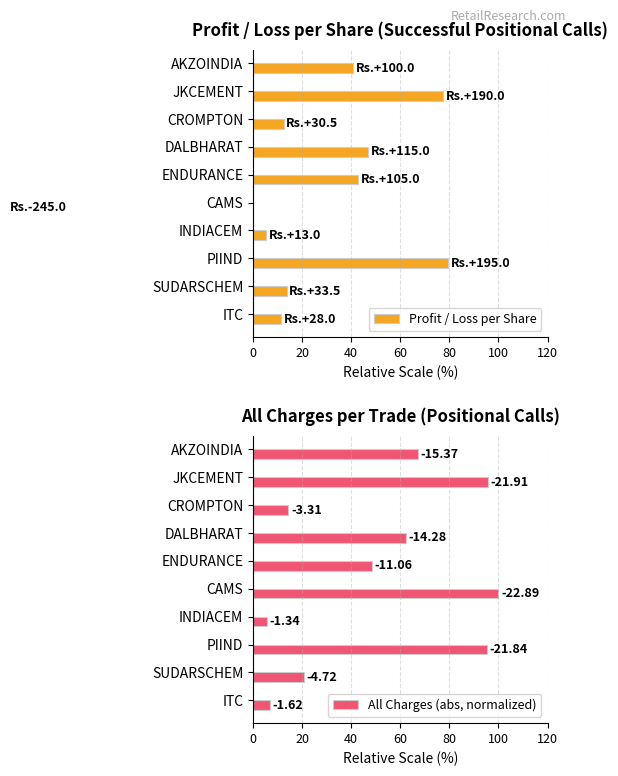

Which series has the largest range (max minus min)?

Profit / Loss per Share